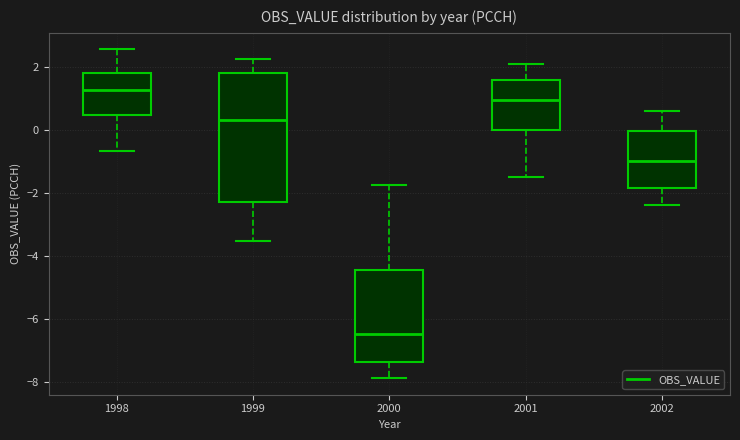

Which box is the tallest, from its lower edge to its upper edge?

1999